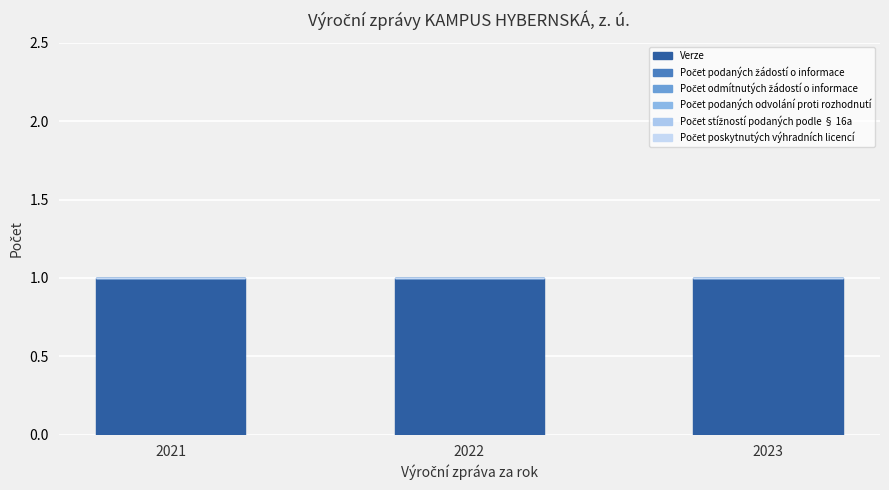

The value of Počet stížností podaných podle § 16a at 2023 is 0. True or false?

True